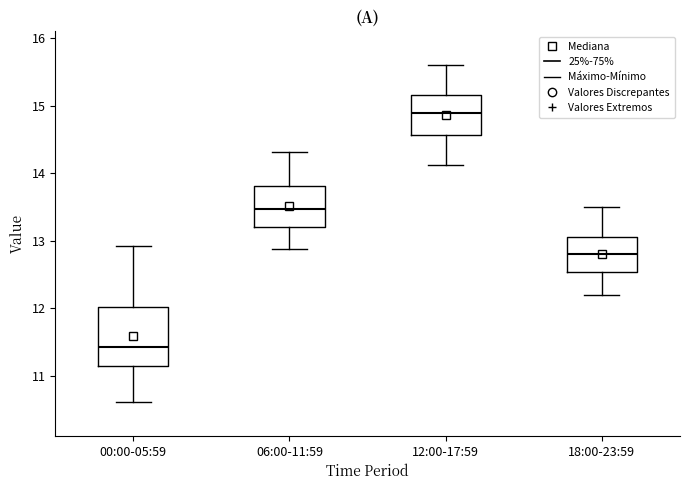

Which box is the tallest, from its lower edge to its upper edge?

00:00-05:59